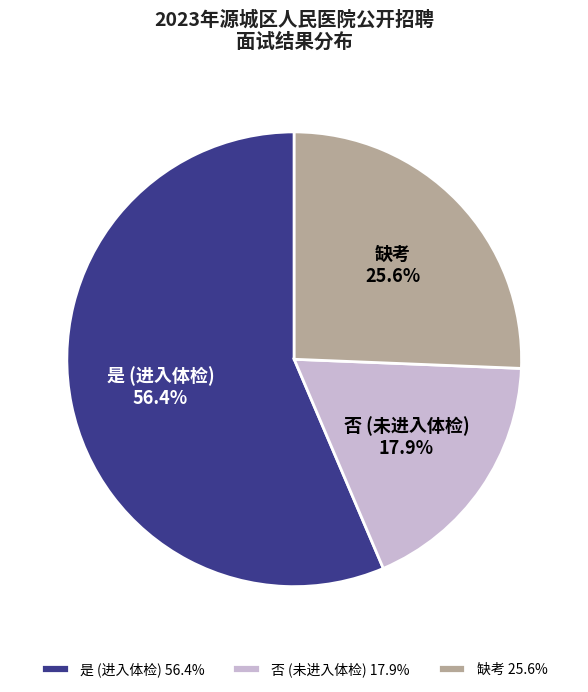

True or false: 否 accounts for 35% of the total.

False